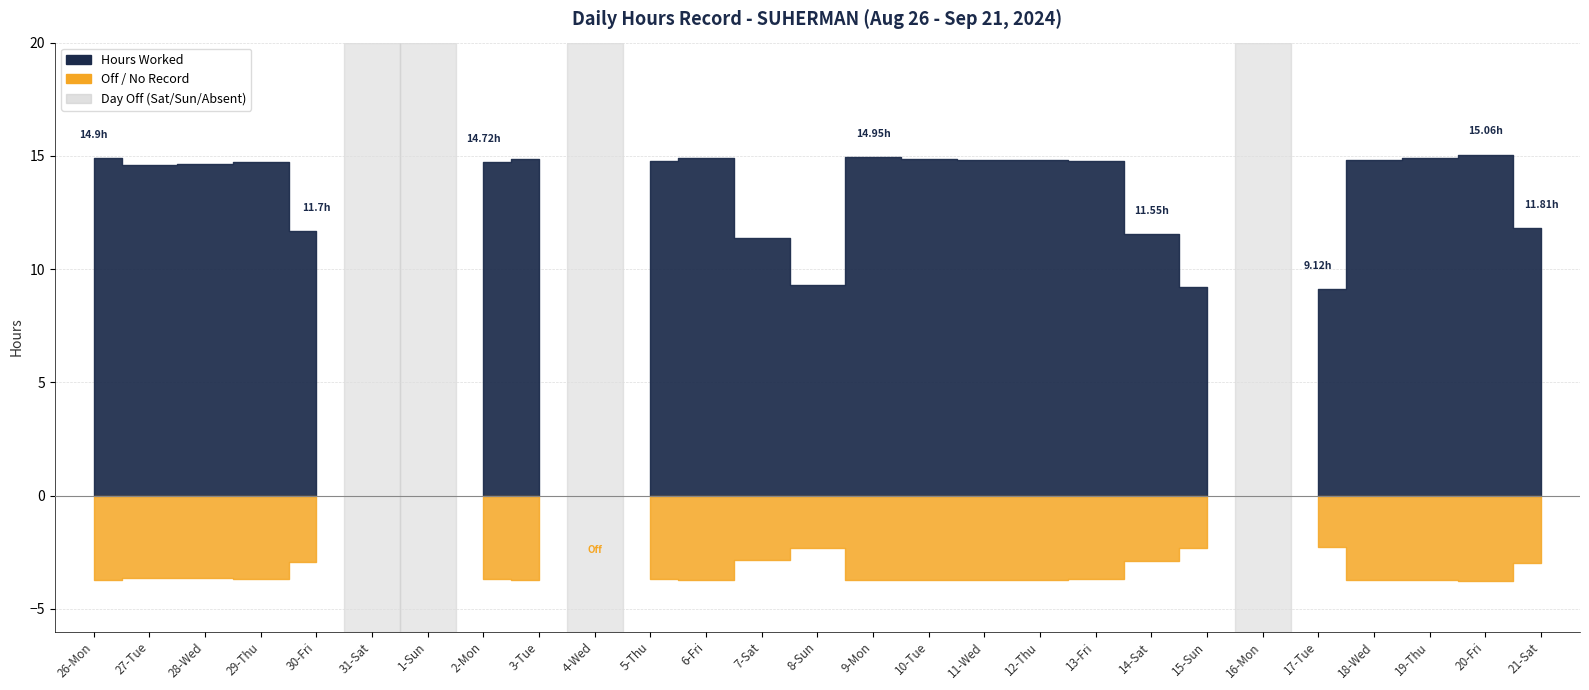

True or false: Break Total has a value of 0.0 at 16-Mon.

True